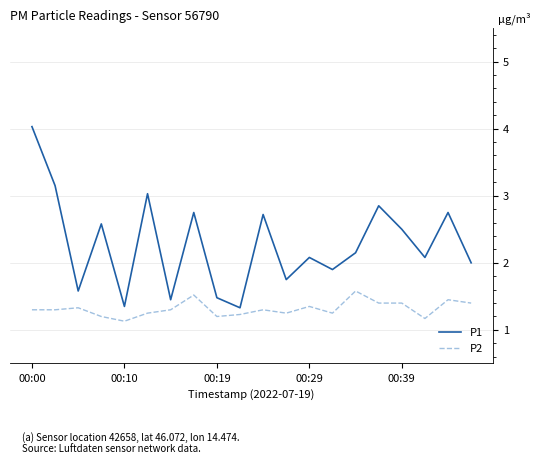

What is the greatest value displayed?

4.0